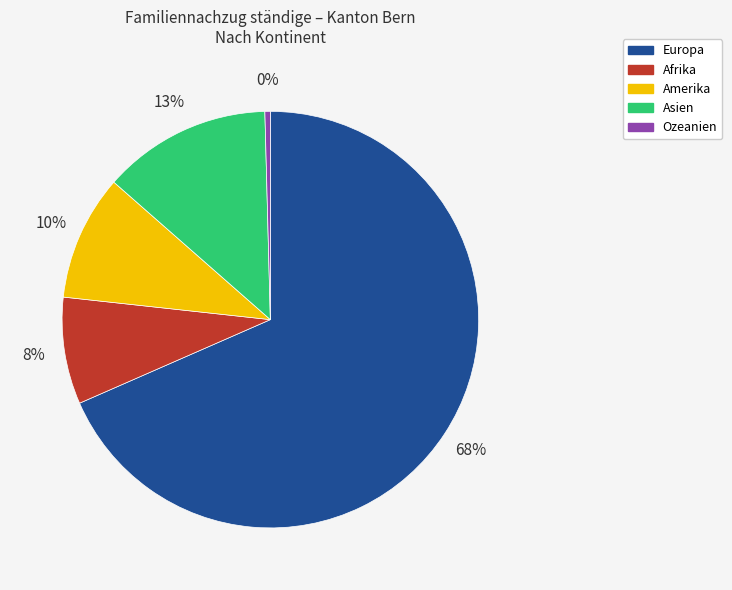

Does any single category account for the majority?

Yes